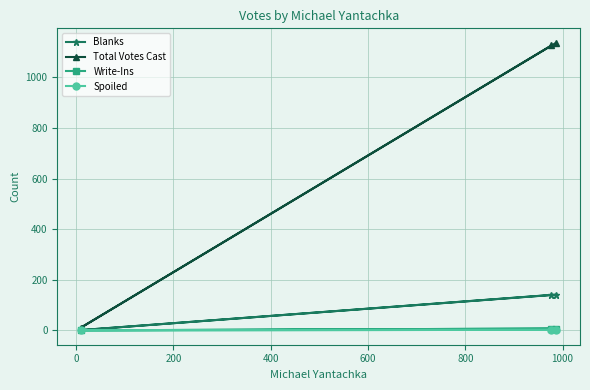

What is the maximum value for Spoiled?

2